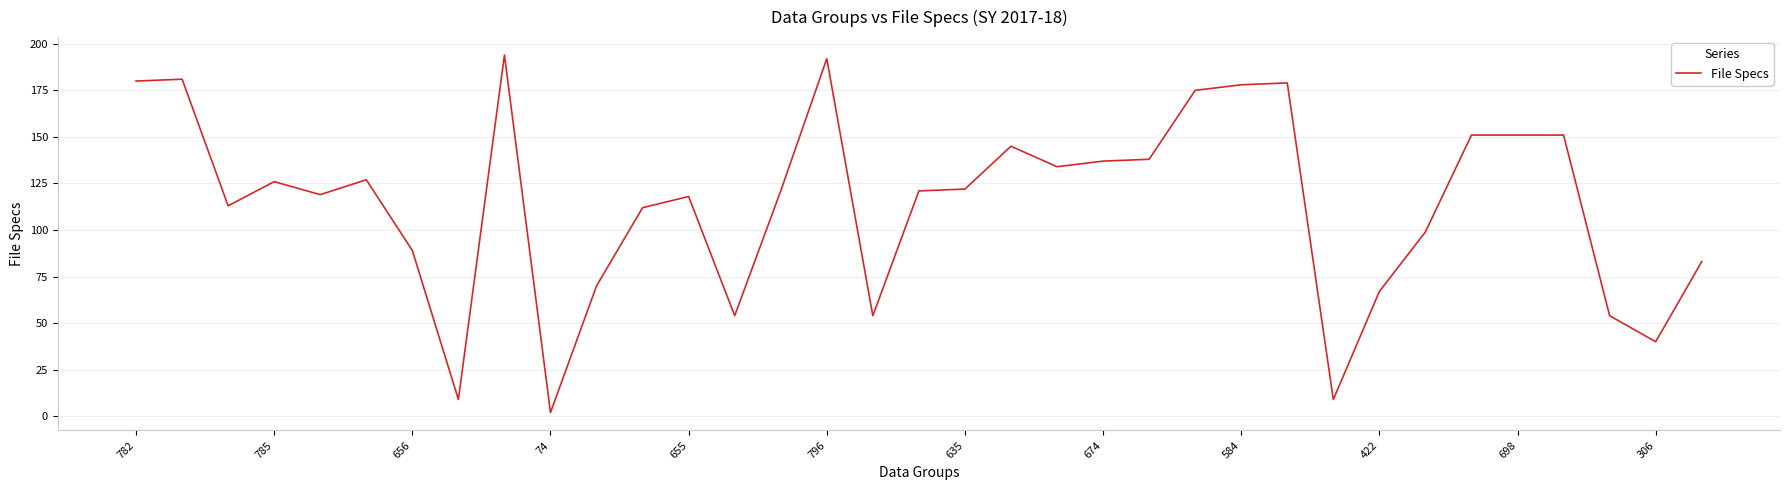

What is the maximum value shown in the chart?

194